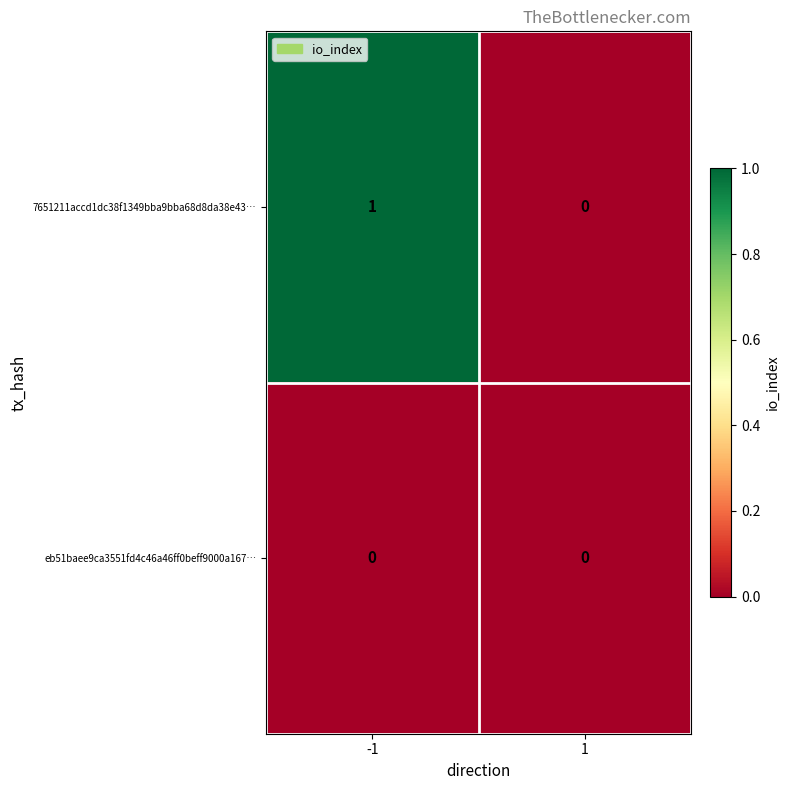

Between -1 and 1, which series saw the biggest shift?

7651211accd1dc38f1349bba9bba68d8da38e43…